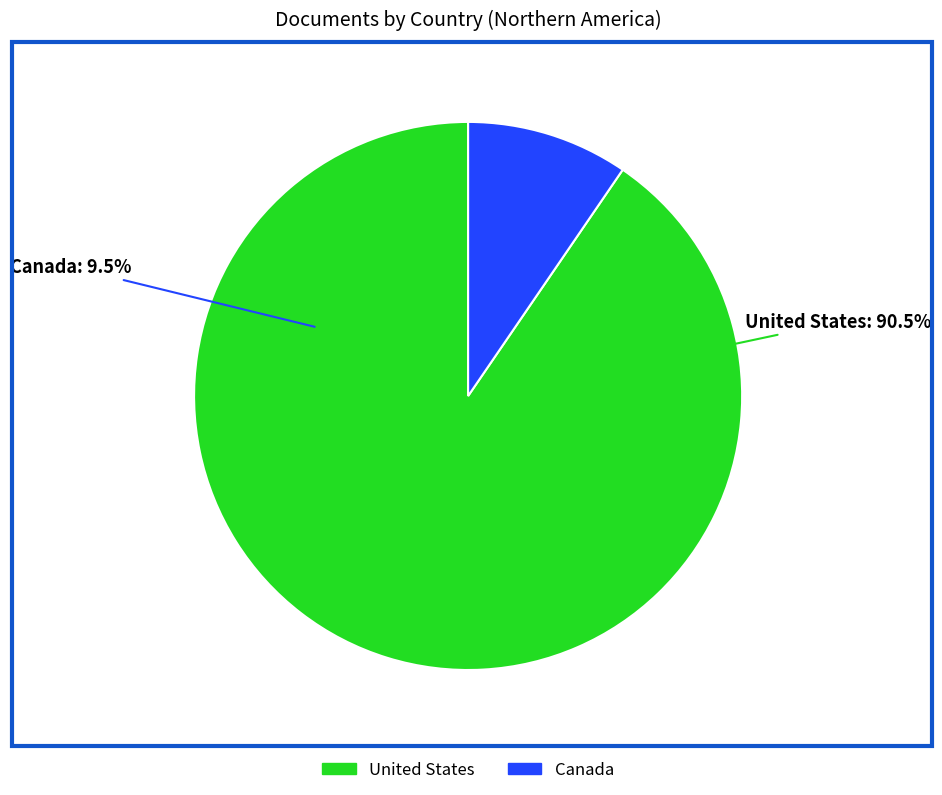

To the nearest percent, what portion does United States represent?

90%